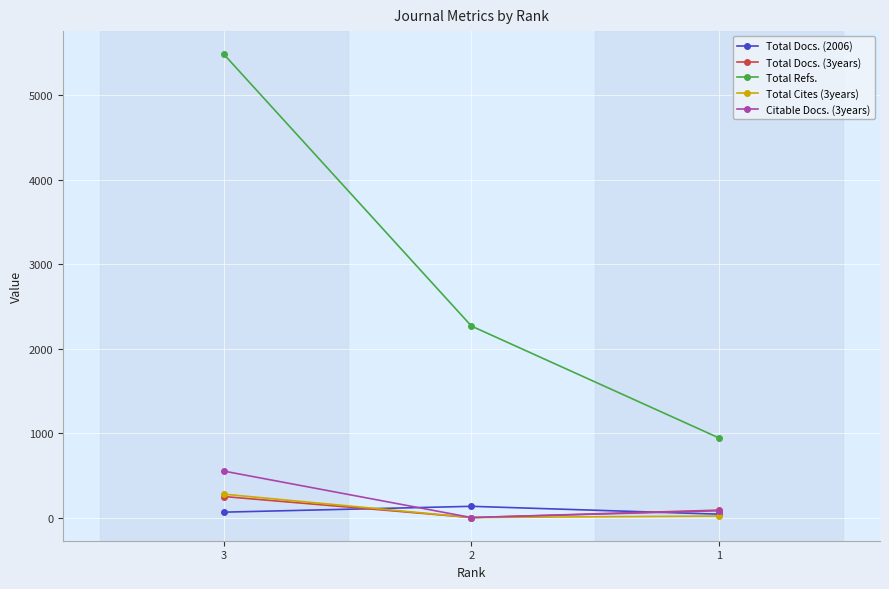

Which series has the largest total across all categories?

Total Refs.